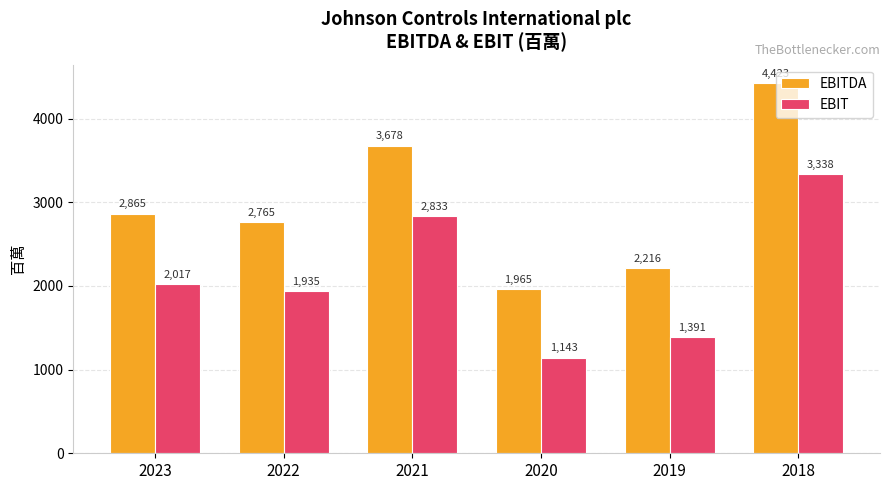

Rank the series by their maximum value, from highest to lowest.

EBITDA, EBIT